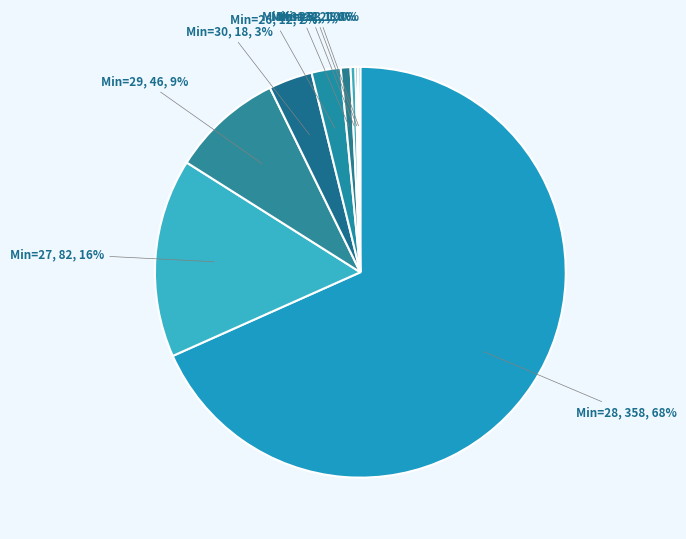

Does any single category account for the majority?

Yes